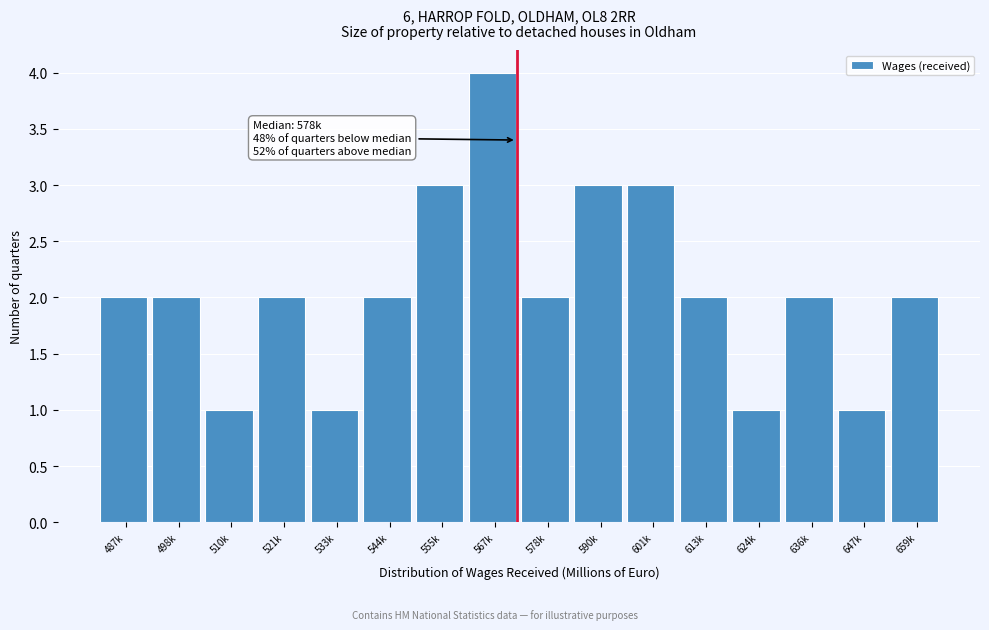

Reading right to left, list all the values displayed in this chart.

659k=2	647k=1	636k=2	624k=1	613k=2	601k=3	590k=3	578k=2	567k=4	555k=3	544k=2	533k=1	521k=2	510k=1	498k=2	487k=2